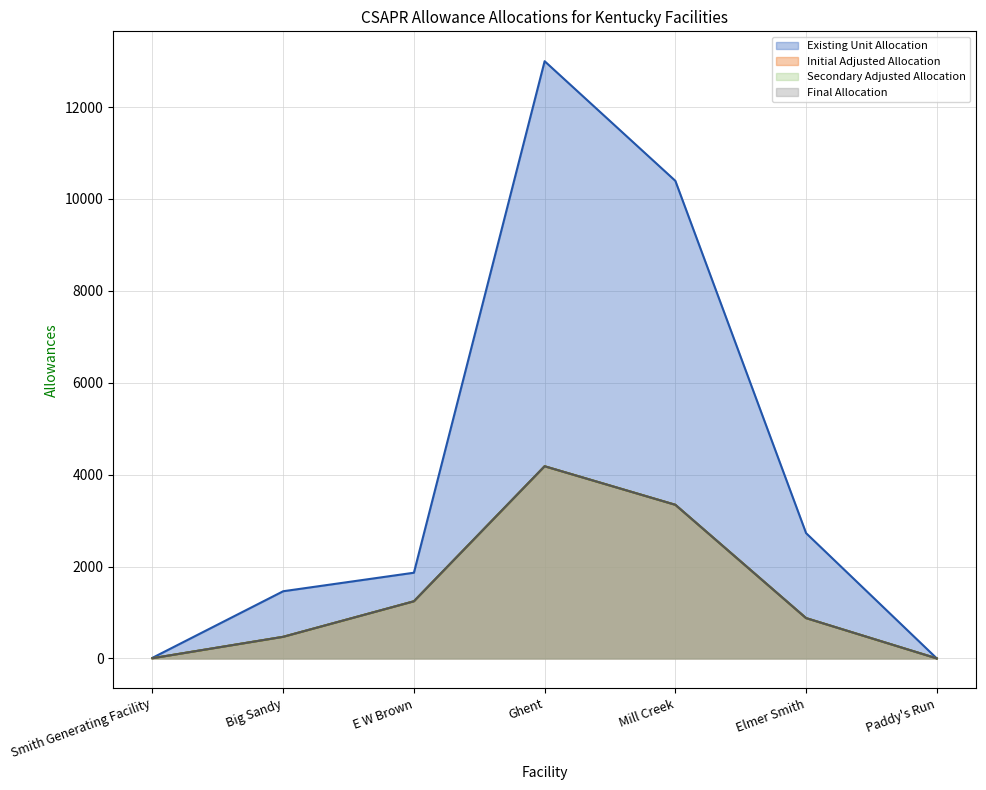

At which label does Initial Adjusted Allocation reach its peak?

Ghent